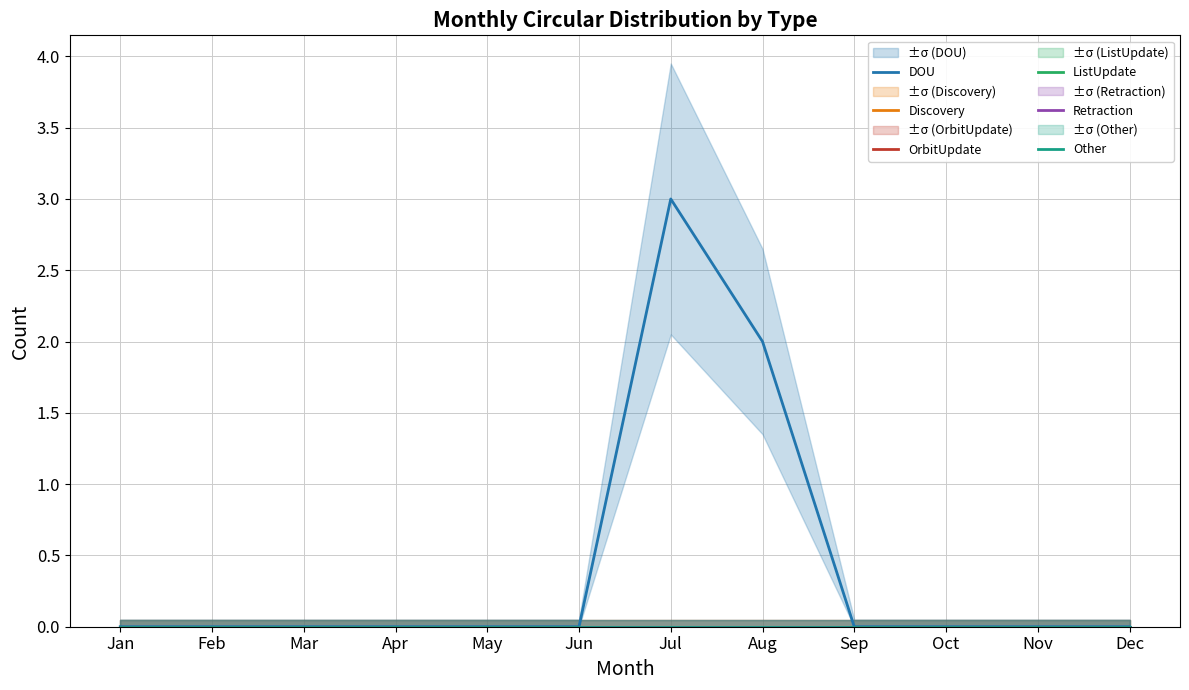

Which series has the largest range (max minus min)?

DOU